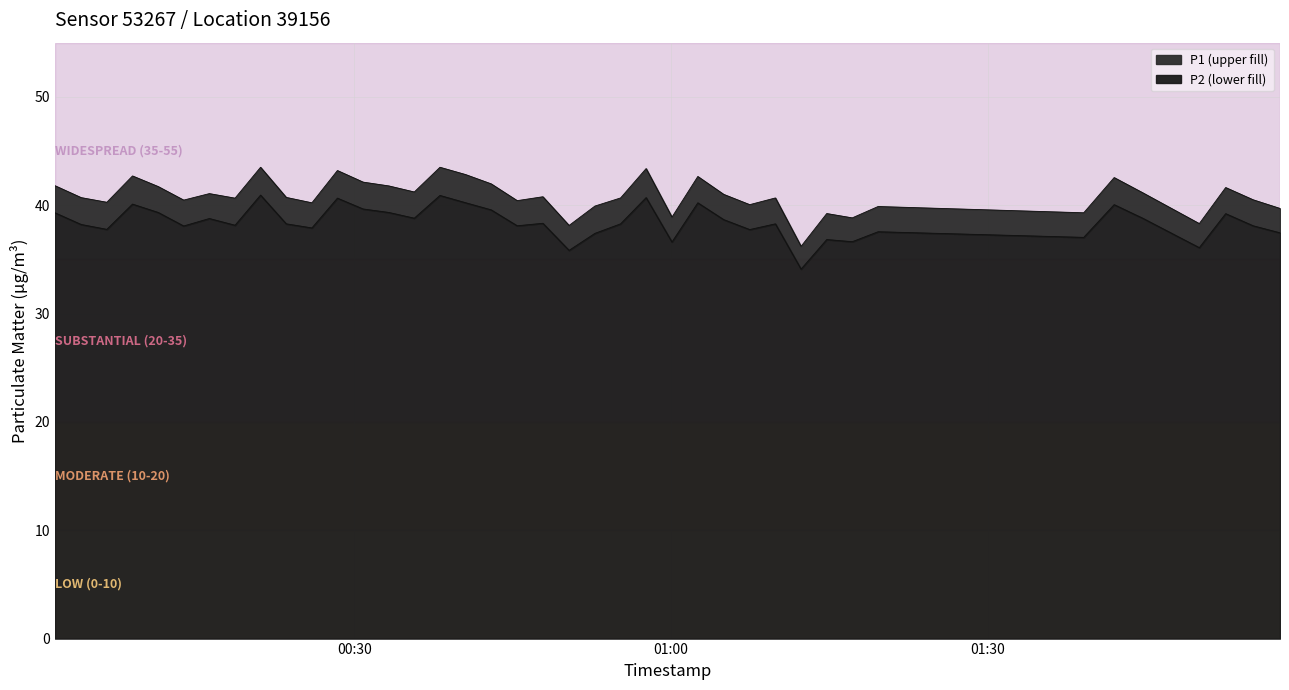

True or false: P1 and P2 intersect in this chart.

False